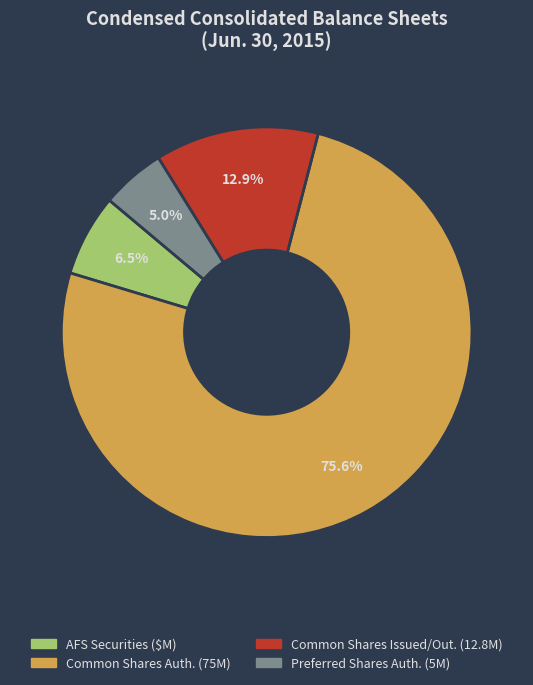

How many slices are in this pie chart?

4